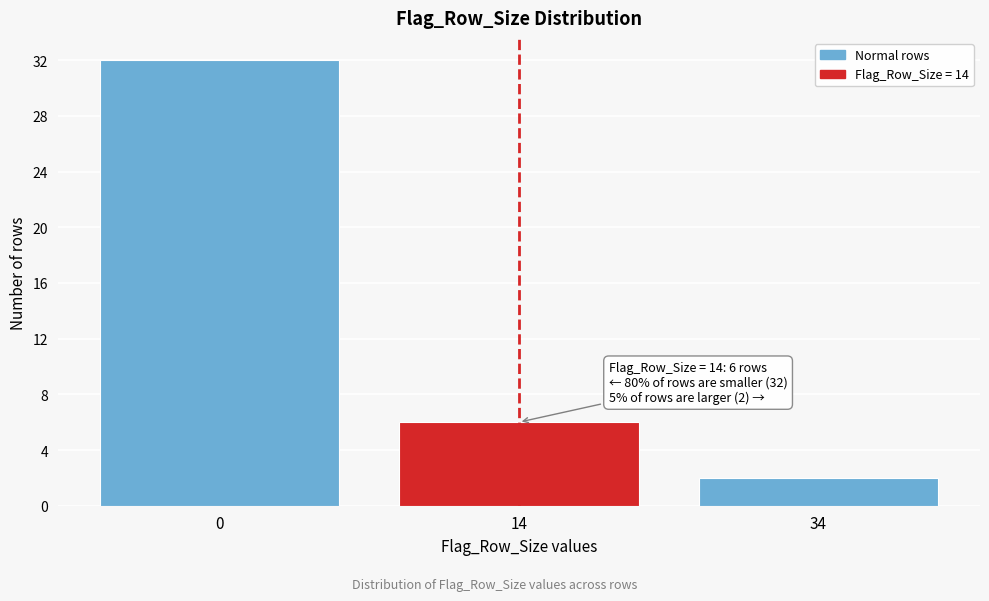

Reading left to right, extract all data points from this chart.

32	6	2